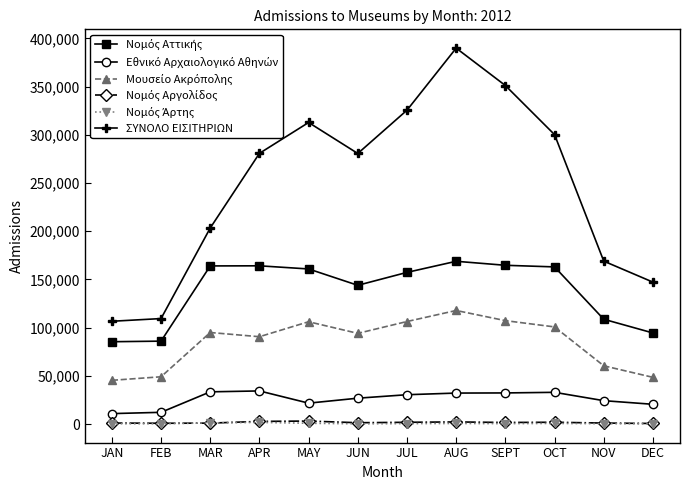

What is the label of the 4th point from the left?

APR